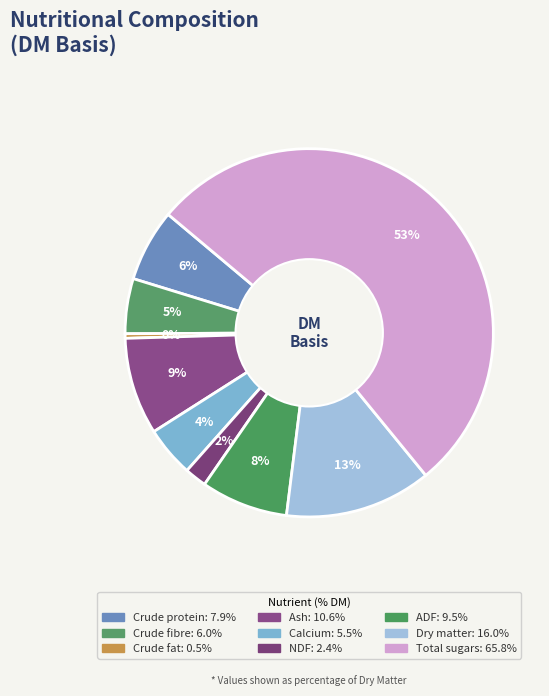

To the nearest percent, what portion does Ash represent?

9%